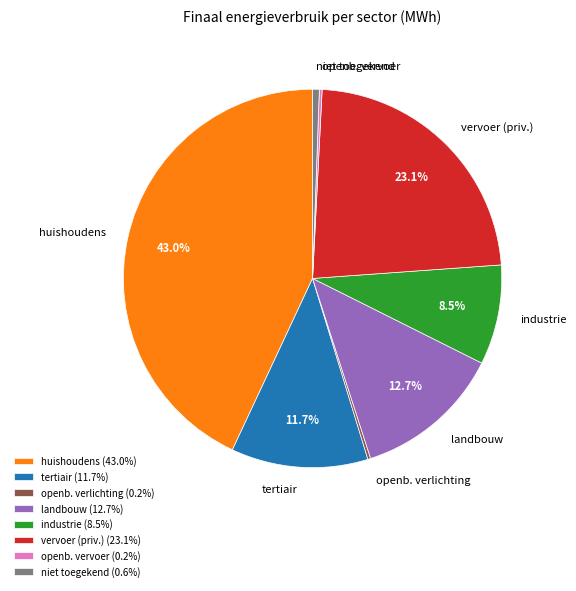

What percentage is NOT represented by huishoudens?

57.0%